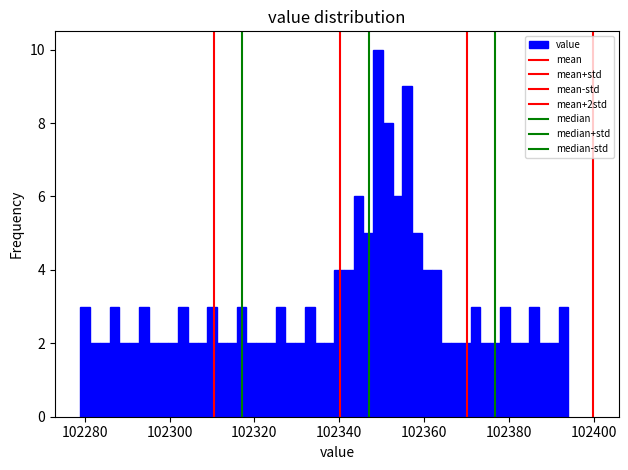

Around what value on the x-axis is the tallest bar? Give the approximate position of its centre, as read against the axis.

102350